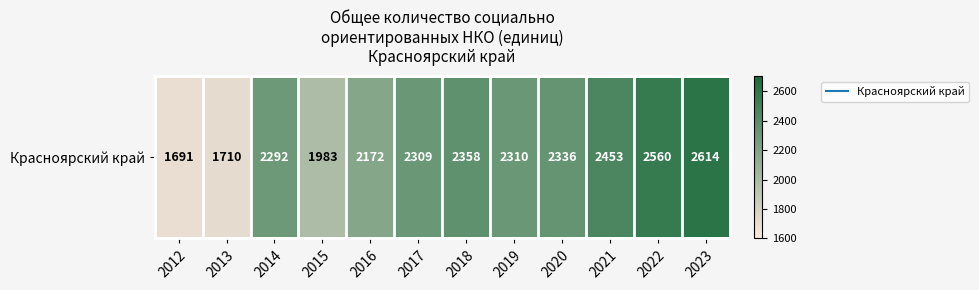

Reading right to left, list all the values displayed in this chart.

2614	2560	2453	2336	2310	2358	2309	2172	1983	2292	1710	1691